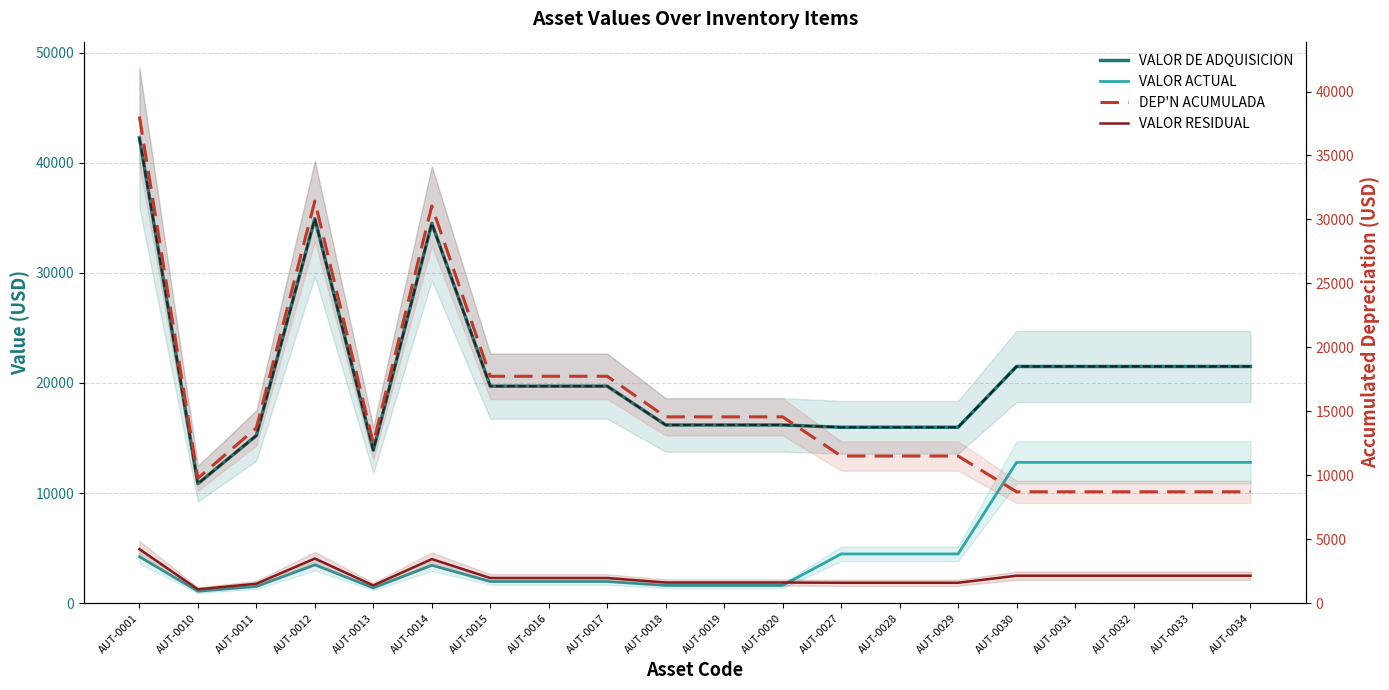

Does the chart have visible grid lines?

Yes